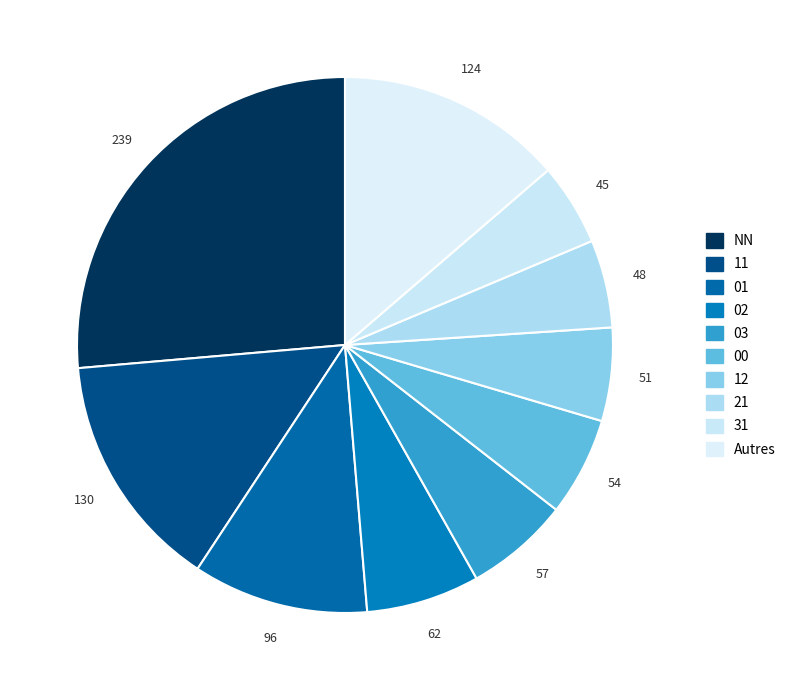

Which category has the biggest portion of the pie?

NN